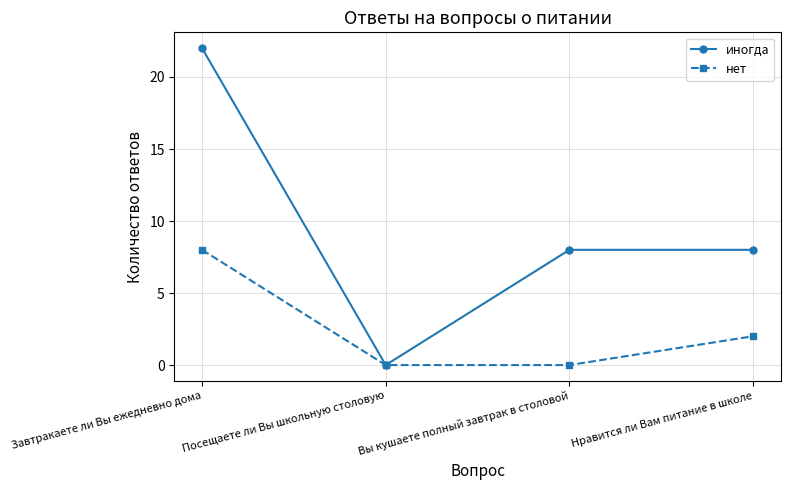

What is the total value across all series at Вы кушаете полный завтрак в столовой?

8